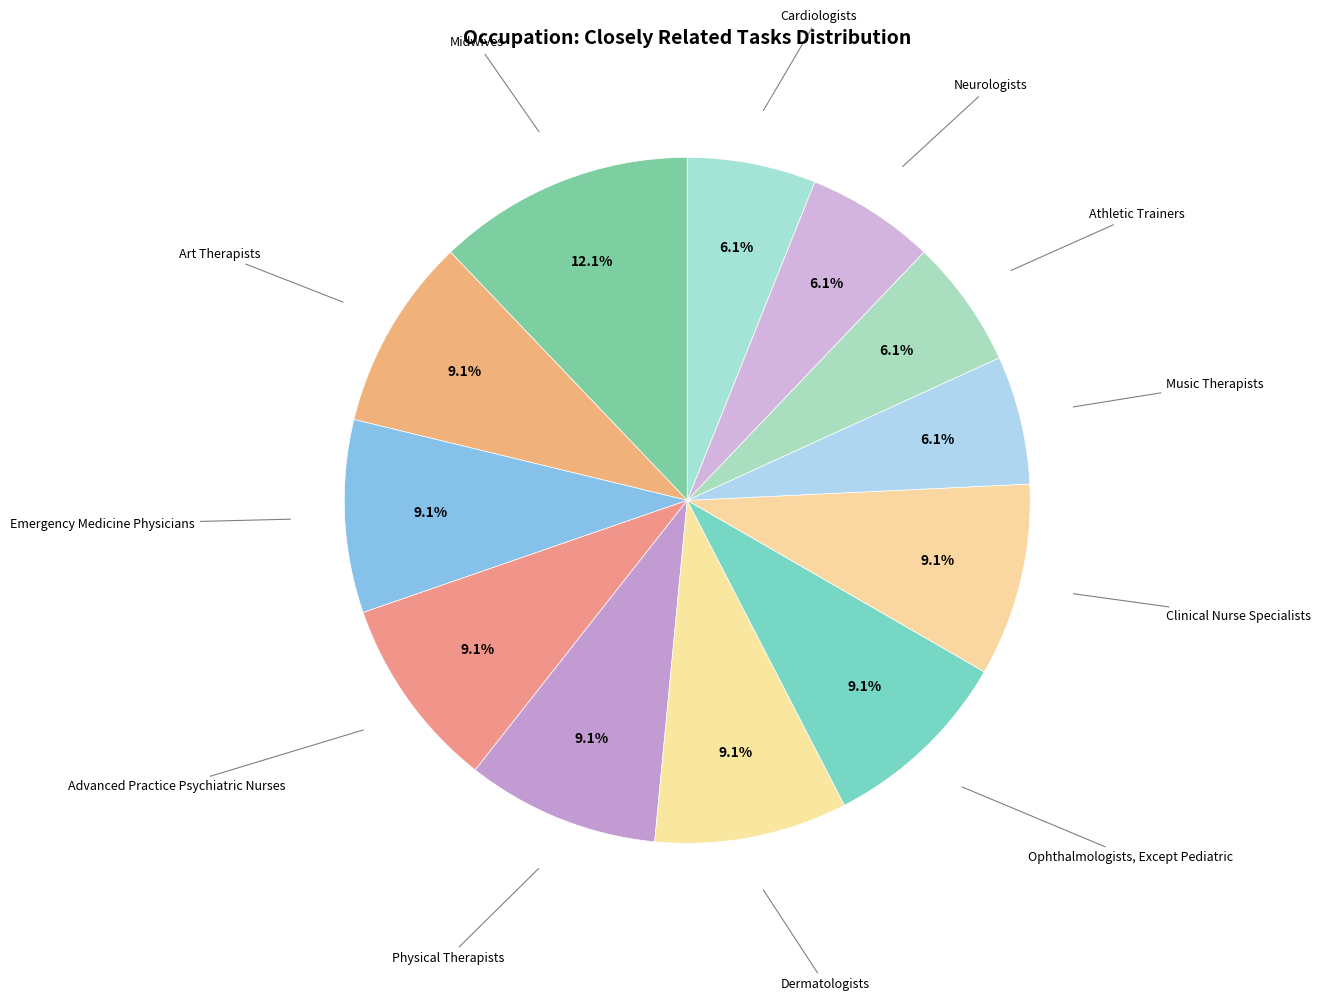

How many segments does this pie chart have?

12